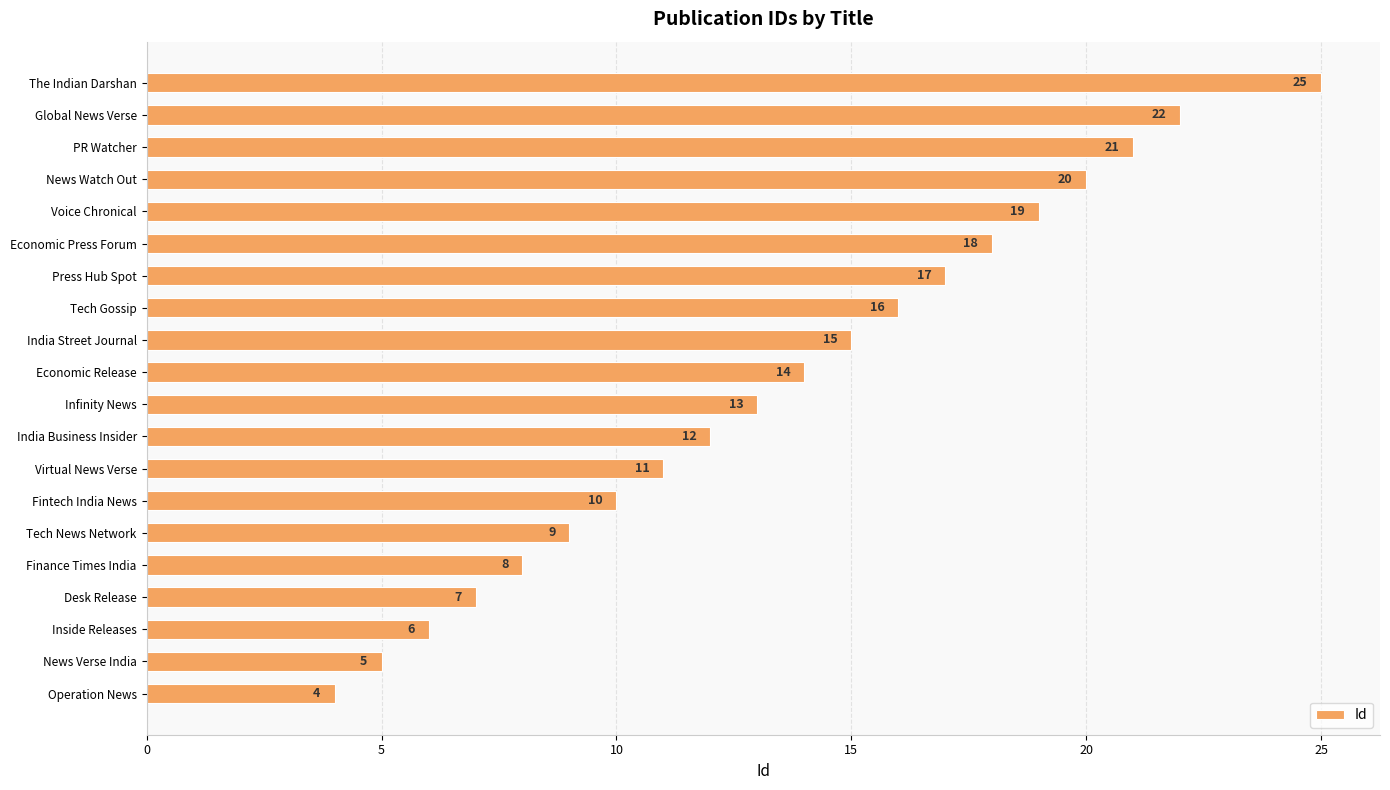

List the labels in order of value, largest first.

The Indian Darshan, Global News Verse, PR Watcher, News Watch Out, Voice Chronical, Economic Press Forum, Press Hub Spot, Tech Gossip, India Street Journal, Economic Release, Infinity News, India Business Insider, Virtual News Verse, Fintech India News, Tech News Network, Finance Times India, Desk Release, Inside Releases, News Verse India, Operation News